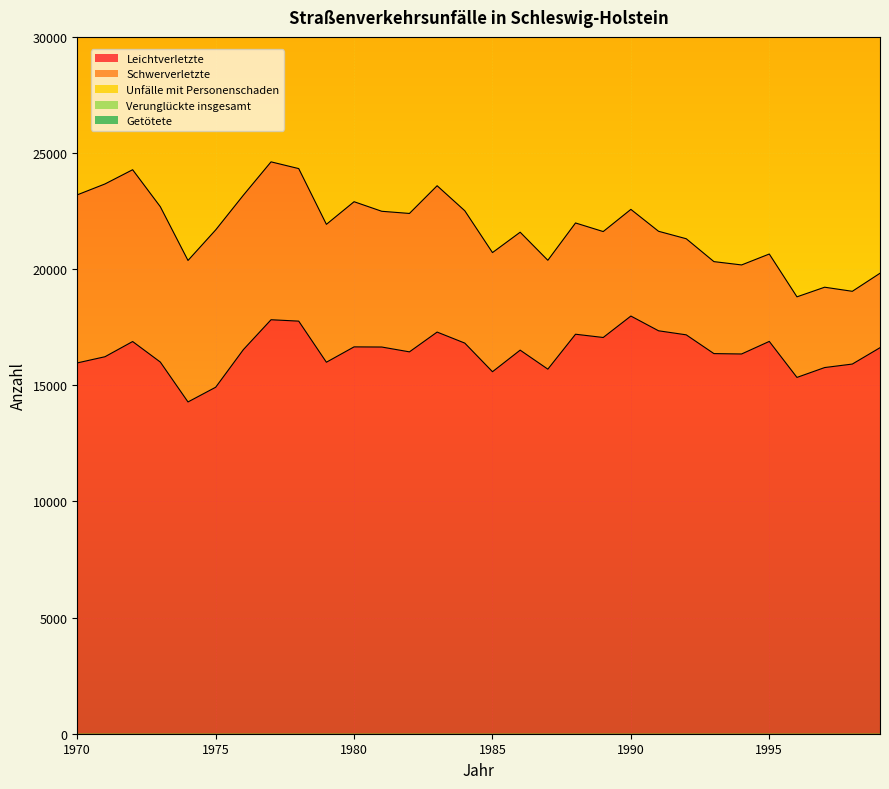

What is the total value across all series at 1987?

72270